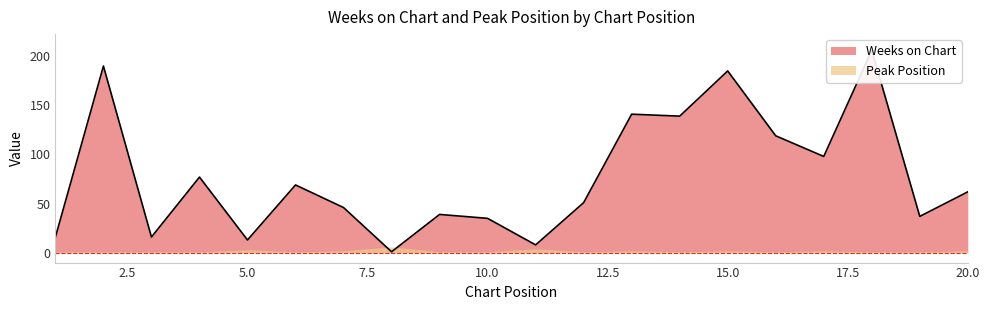

What is the difference between the second highest and minimum values?

189